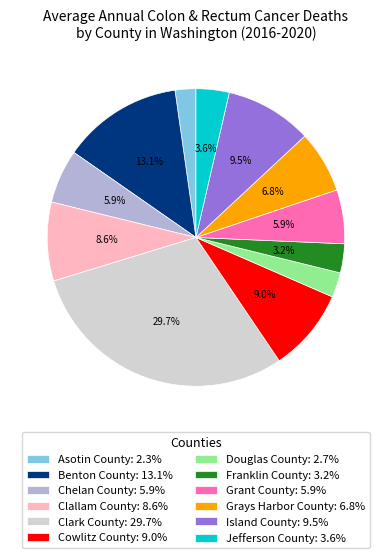

Is there a majority slice in this chart?

No